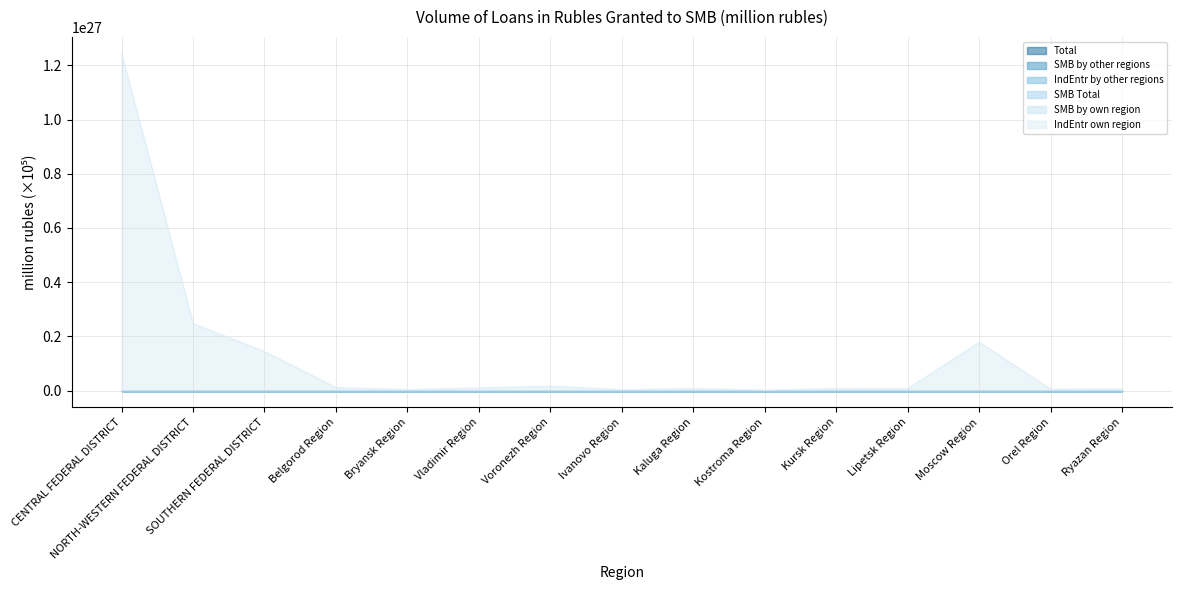

How many categories are shown in the chart?

15